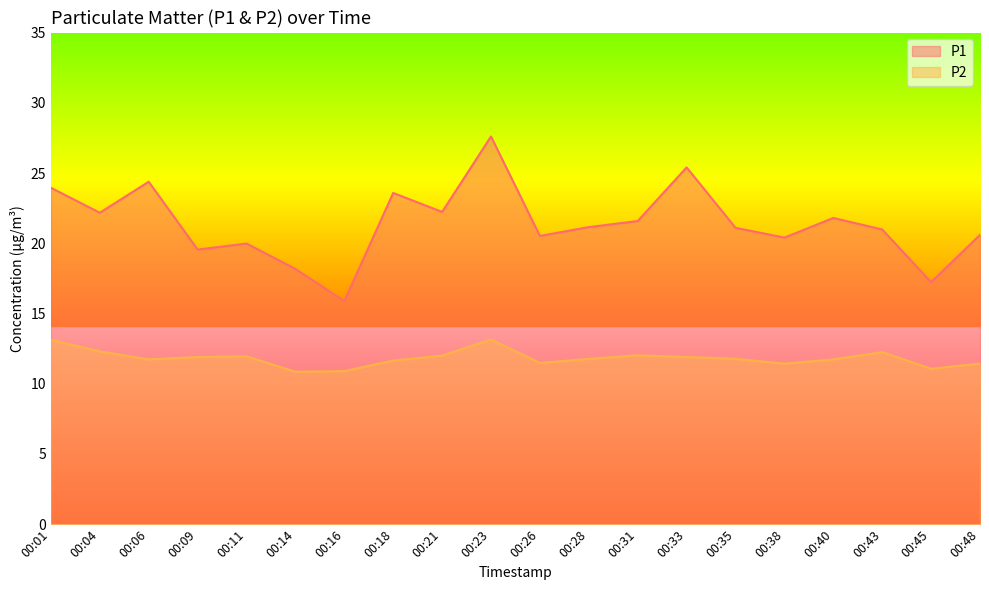

How many interior local peaks does the P1 series have?

6